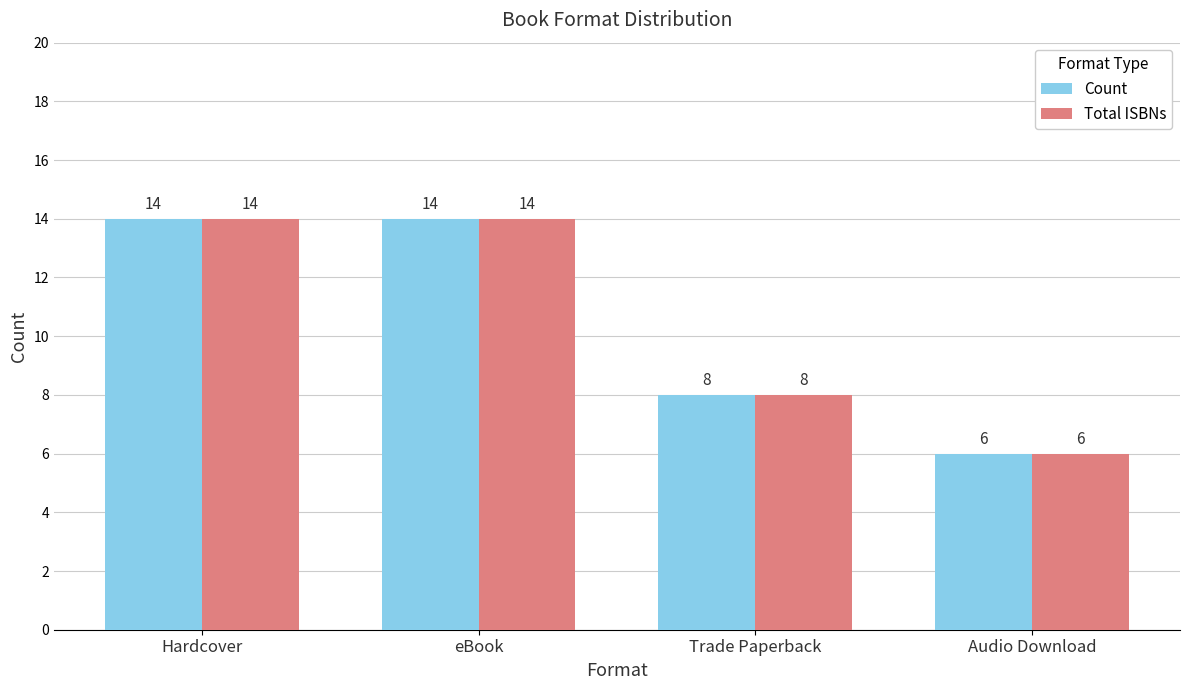

The Total ISBNs series shows 6 at Audio Download. True or false?

True